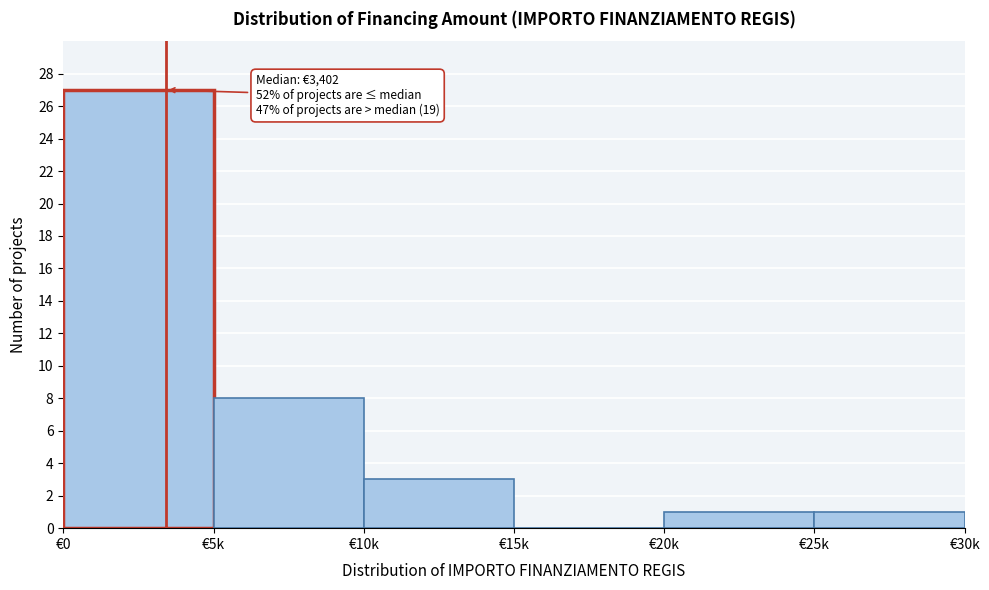

Reading left to right, list all the values displayed in this chart.

€0=27	€5k=8	€10k=3	€15k=0	€20k=1	€25k=1